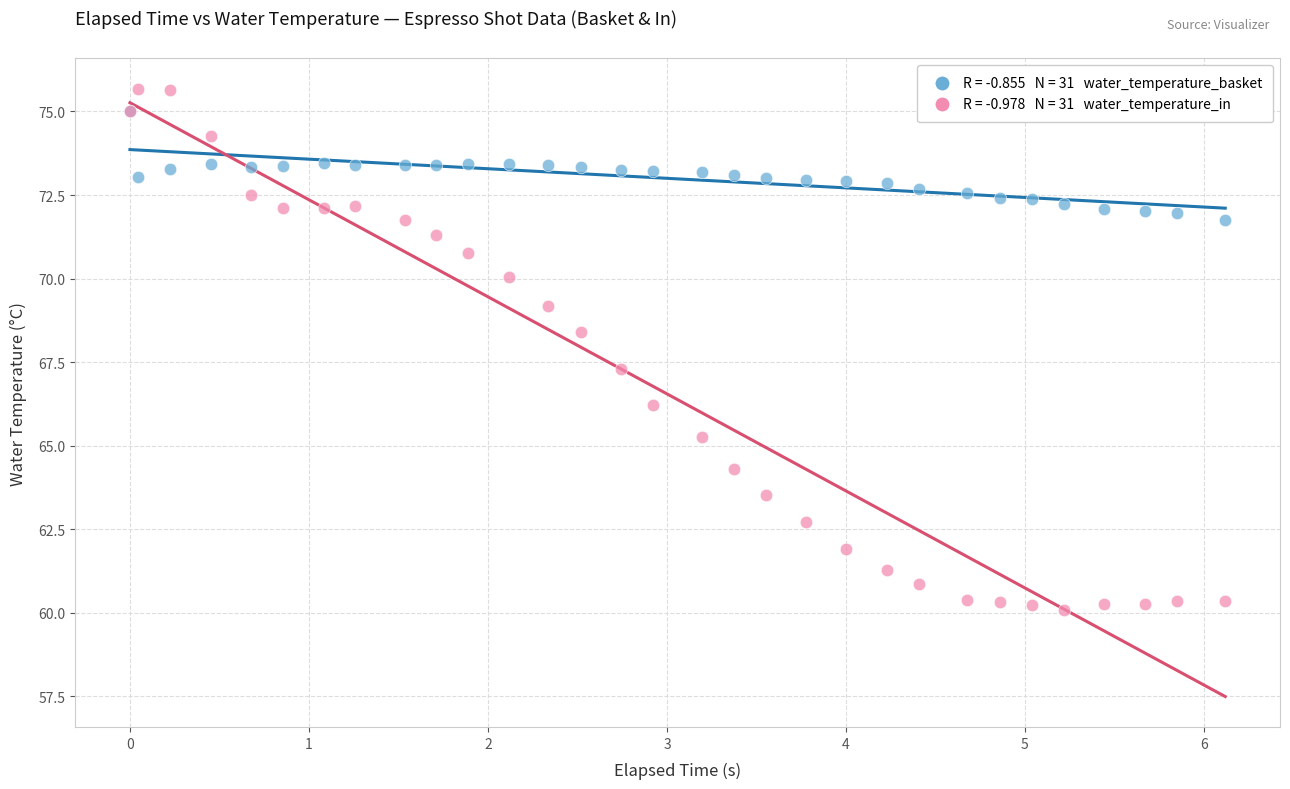

Across all series, what Y value is closest to 67?

67.3